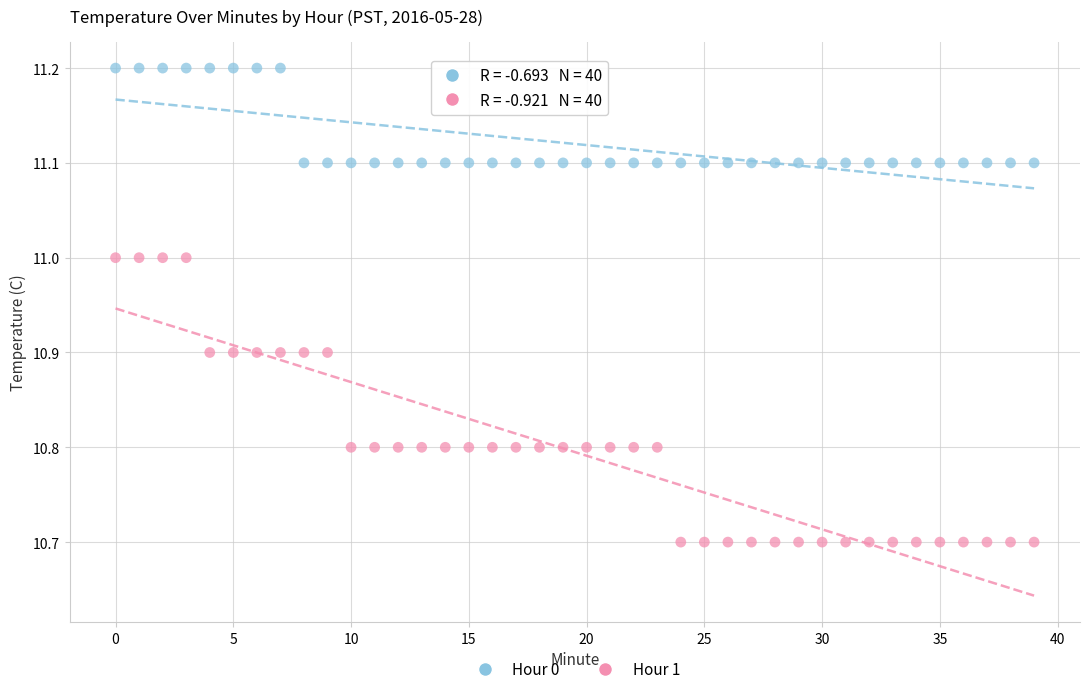

Across all data points, what is the range of Y values (max minus min)?

0.5